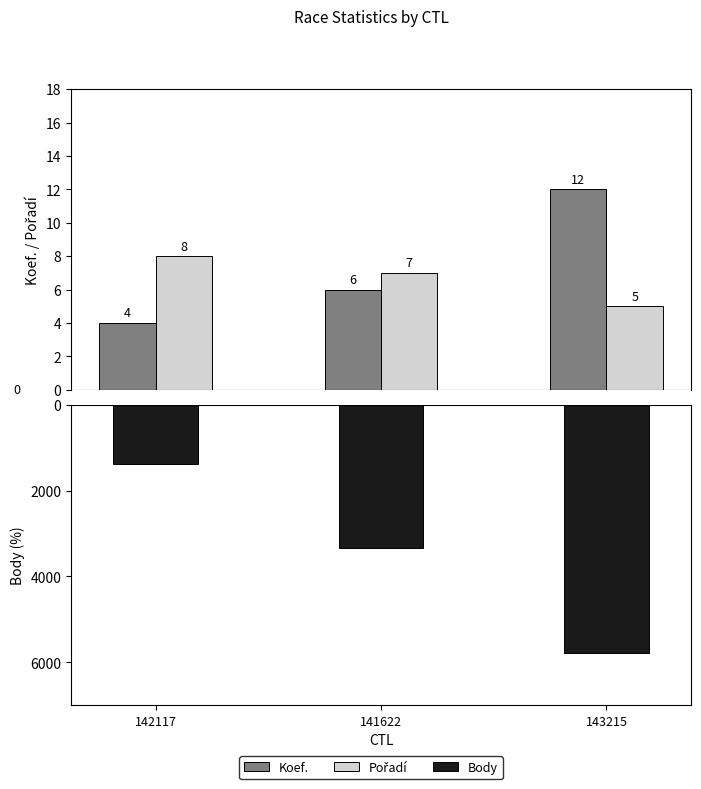

The Body series shows -1376 at 142117. True or false?

True